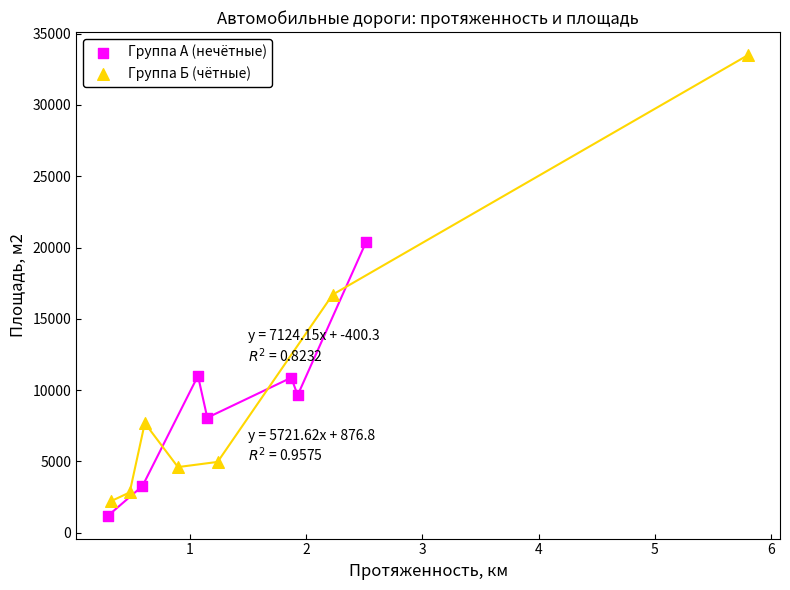

Which series has the largest Y range (max minus min)?

Группа Б (чётные)